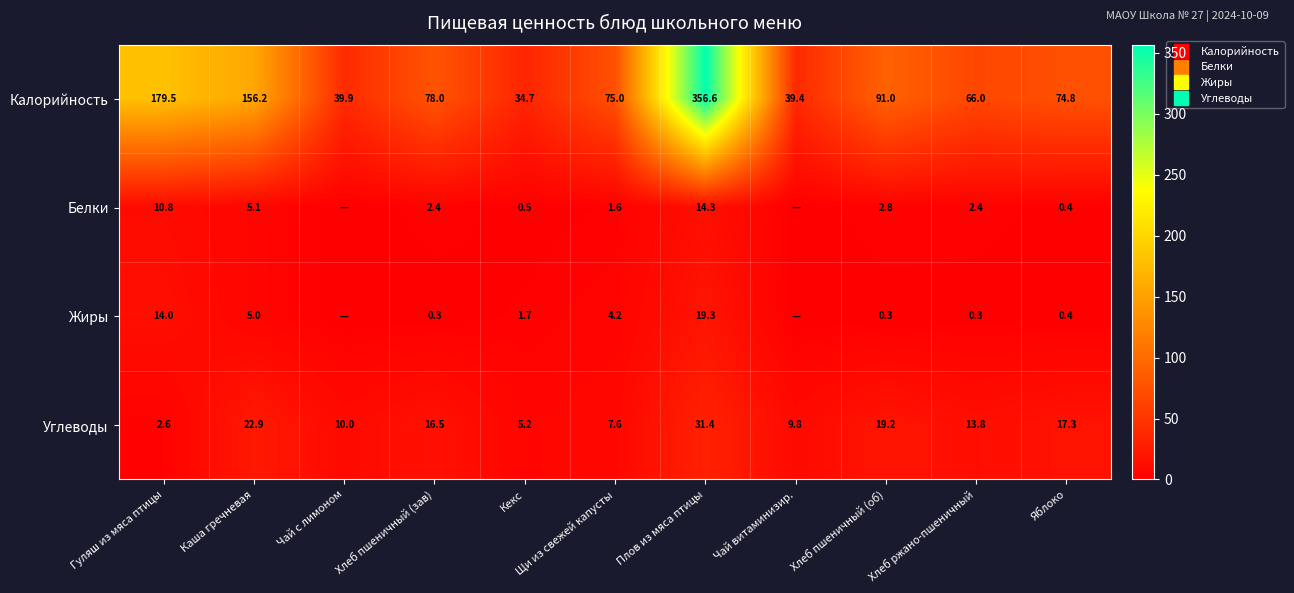

Between Щи из свежей капусты and Яблоко, which is larger?

Щи из свежей капусты